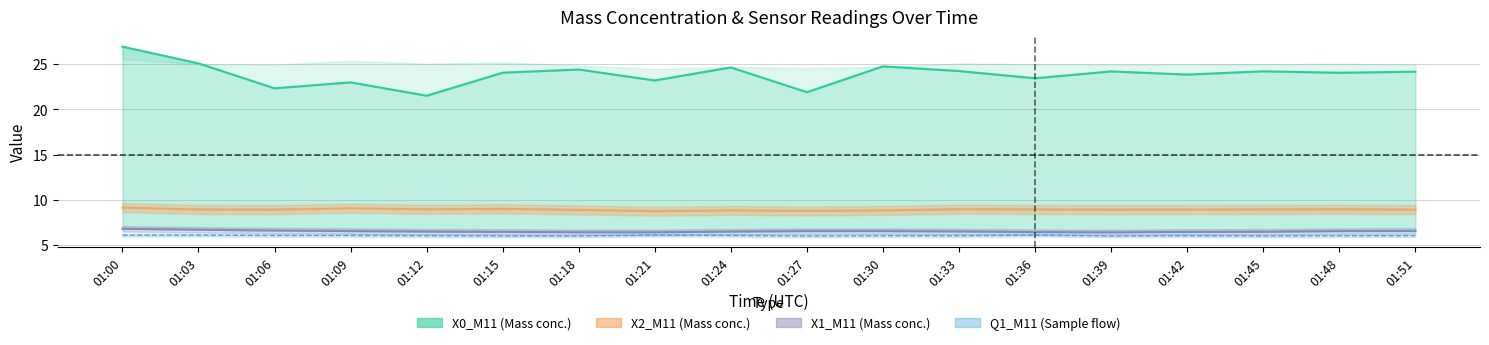

What is the total value across all series at 01:12?

43.0